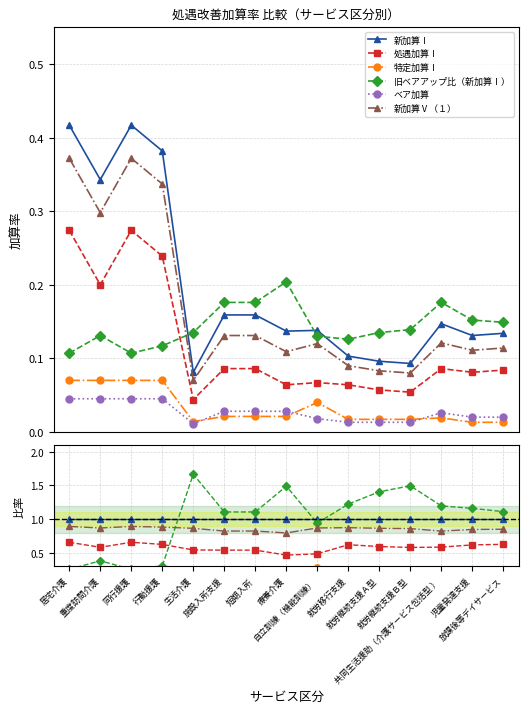

Is it true that 特定加算Ⅰ equals 0.5 at 自立訓練（機能訓練）?

False